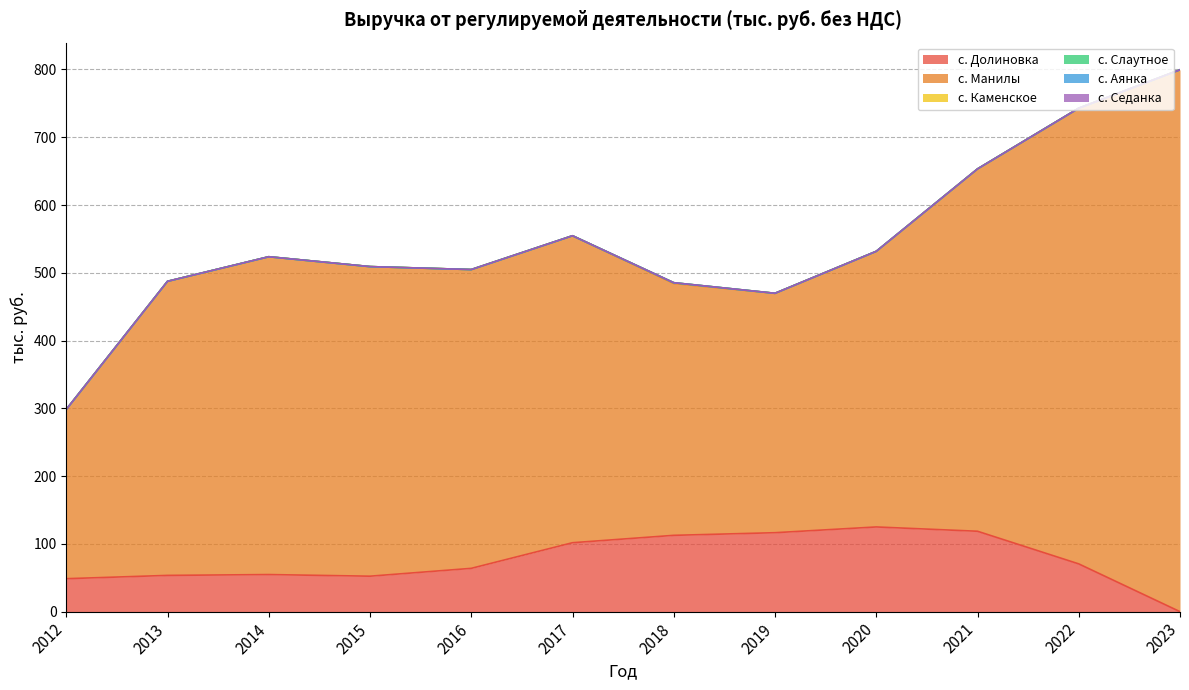

Which series has the widest spread of values?

с. Манилы